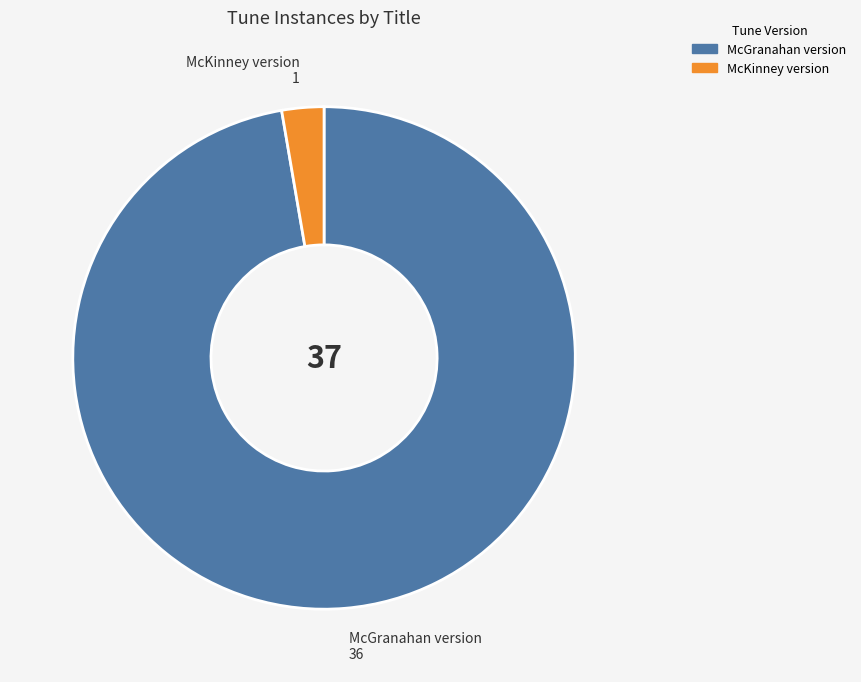

Is there a majority slice in this chart?

Yes